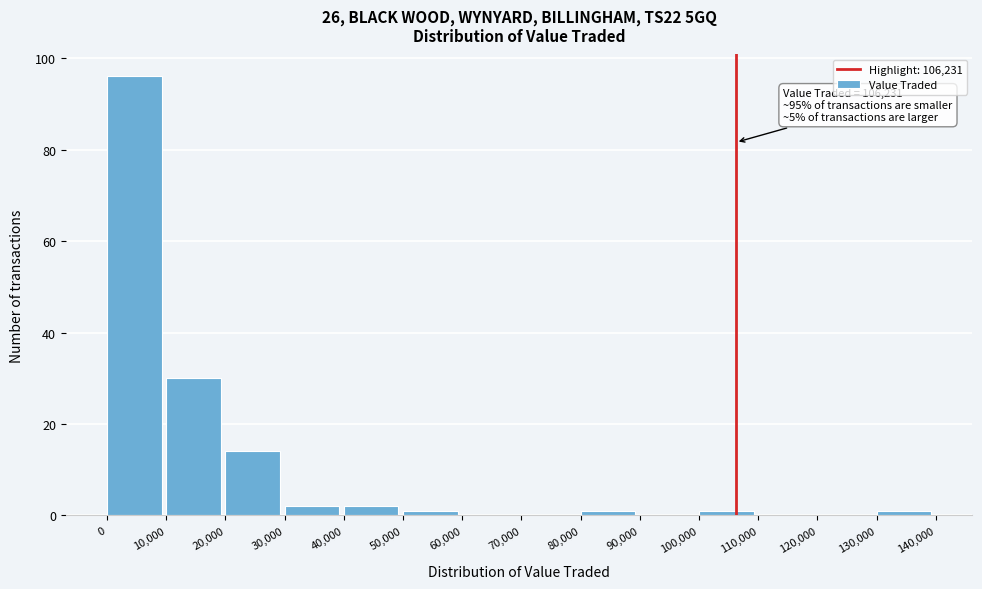

Which range on the x-axis has the tallest bar?

0 to 10,000